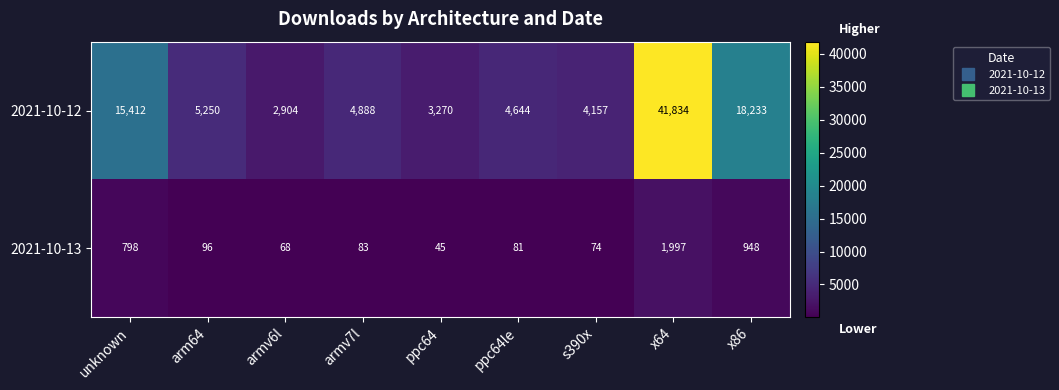

Count the number of categories in the chart.

9